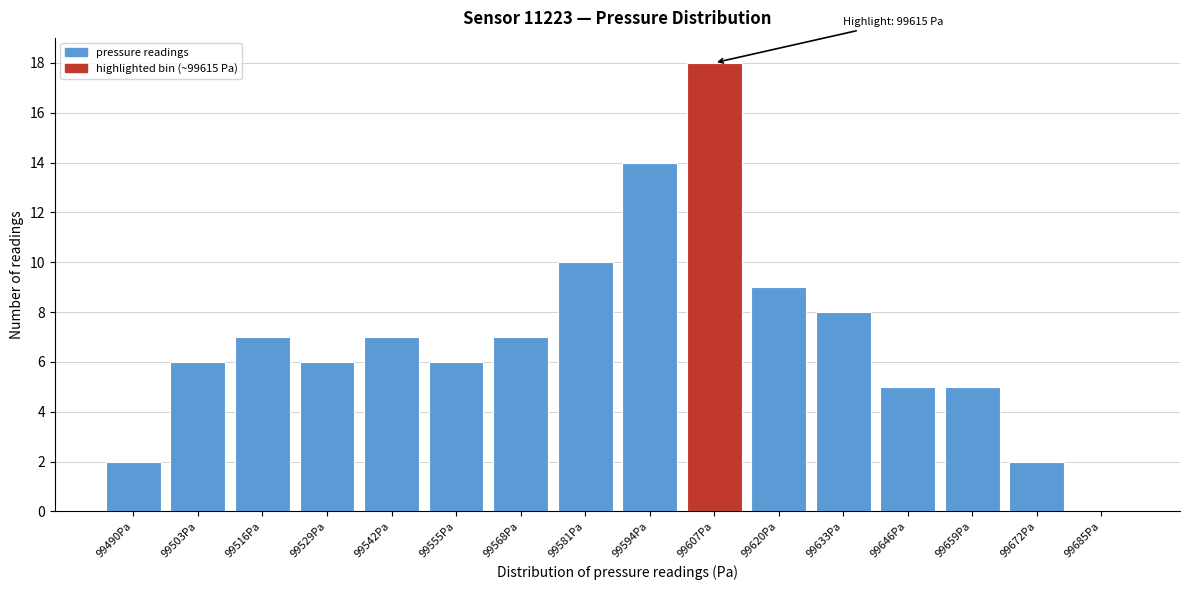

Reading left to right, extract all data points from this chart.

99490Pa=2	99503Pa=6	99516Pa=7	99529Pa=6	99542Pa=7	99555Pa=6	99568Pa=7	99581Pa=10	99594Pa=14	99607Pa=18	99620Pa=9	99633Pa=8	99646Pa=5	99659Pa=5	99672Pa=2	99685Pa=0